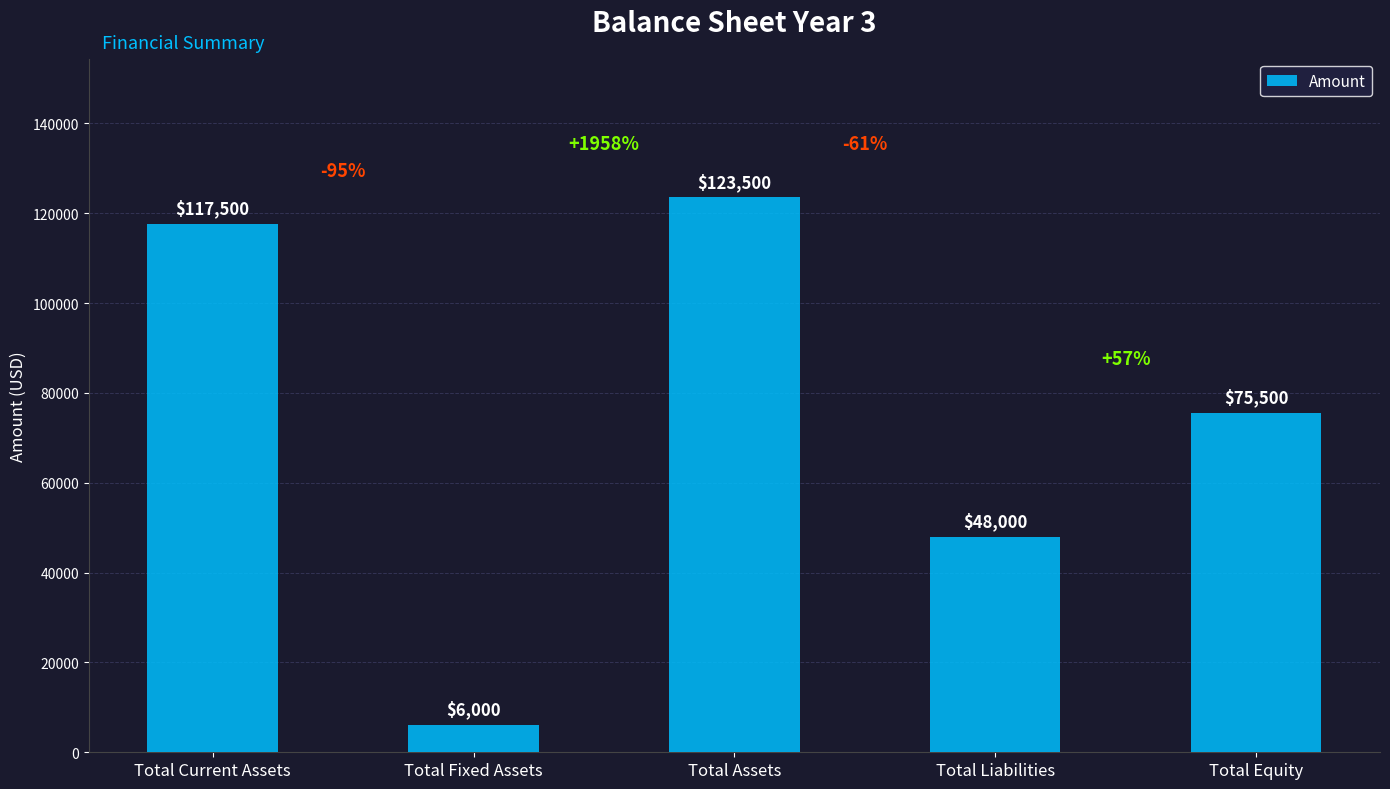

What position from the left is Total Current Assets?

1